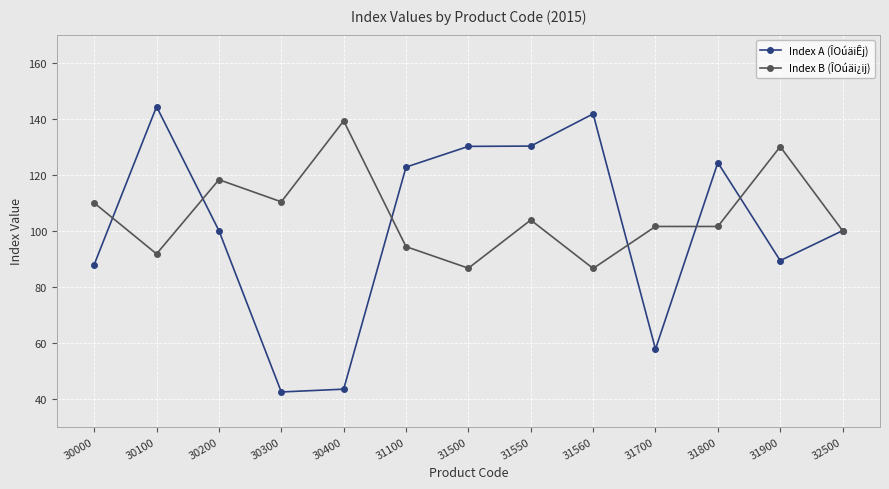

What is the difference between the Index B (ÎOúäi¿ij) values at 31900 and 30100?

38.3